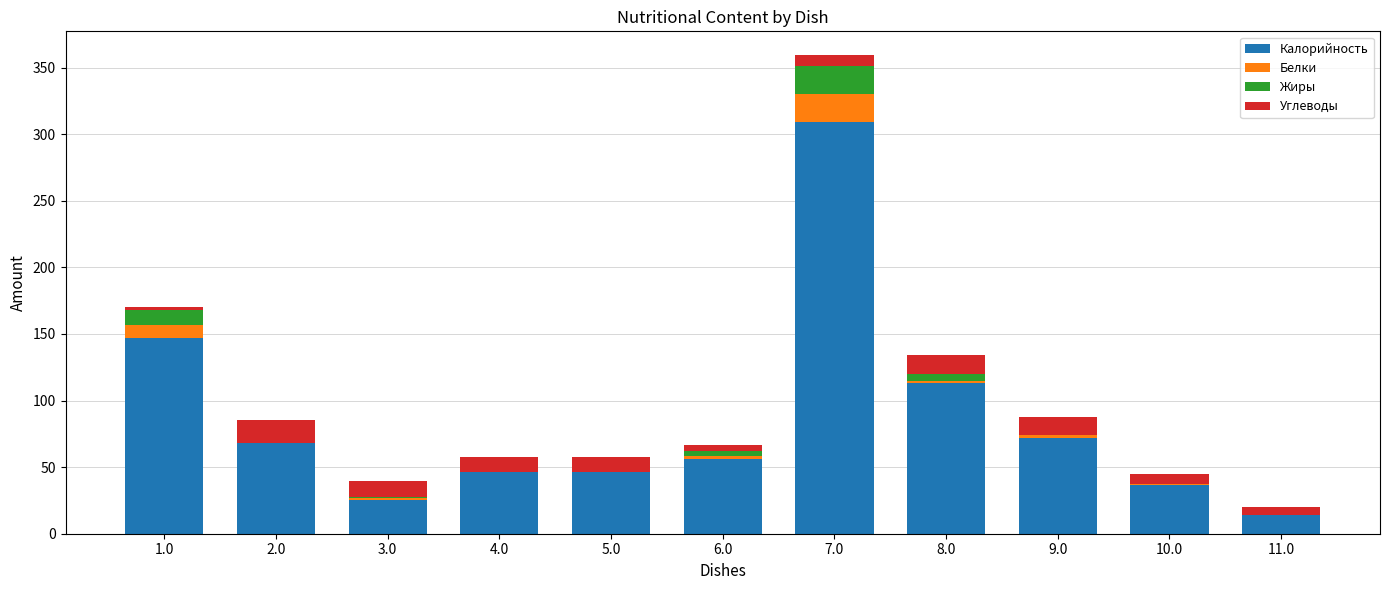

At which category is the sum across all series the highest?

7.0